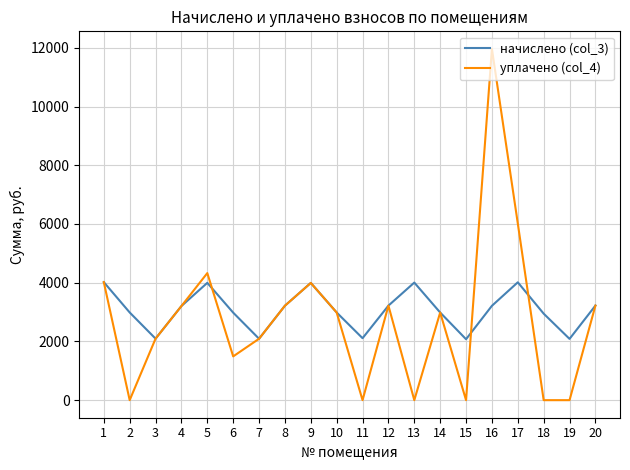

Is it true that уплачено (col_4) equals 1877.3 at 9?

False